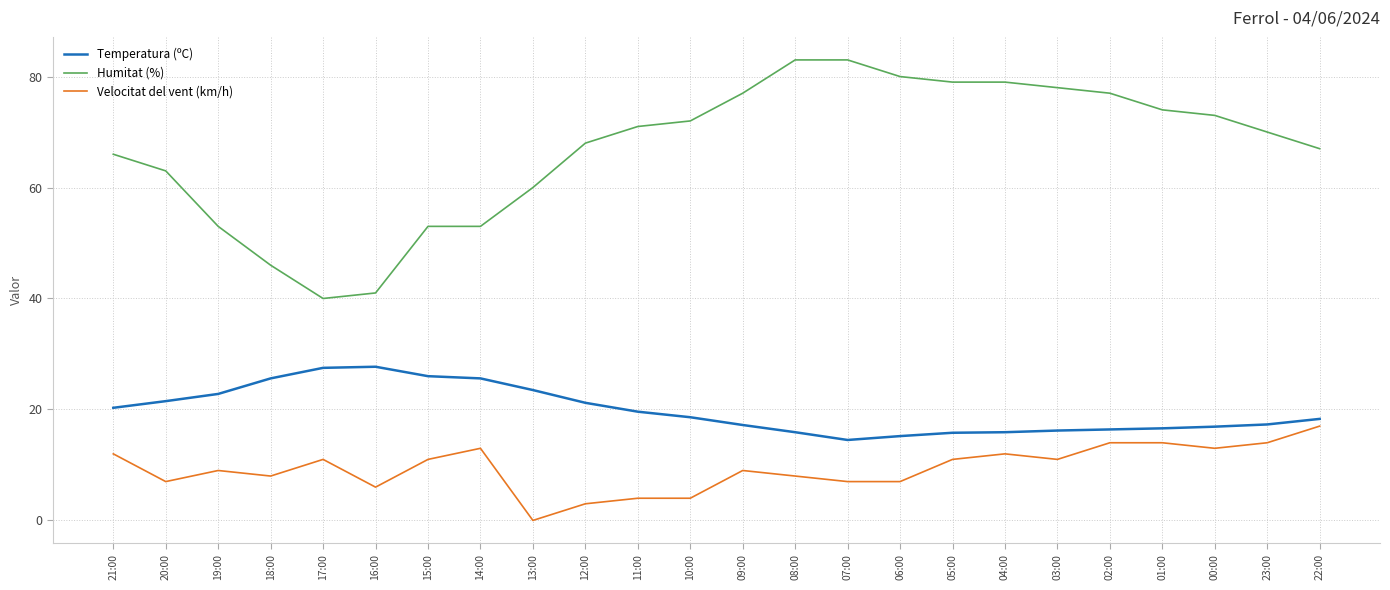

Which category has the highest value in the Velocitat del vent (km/h) series?

22:00